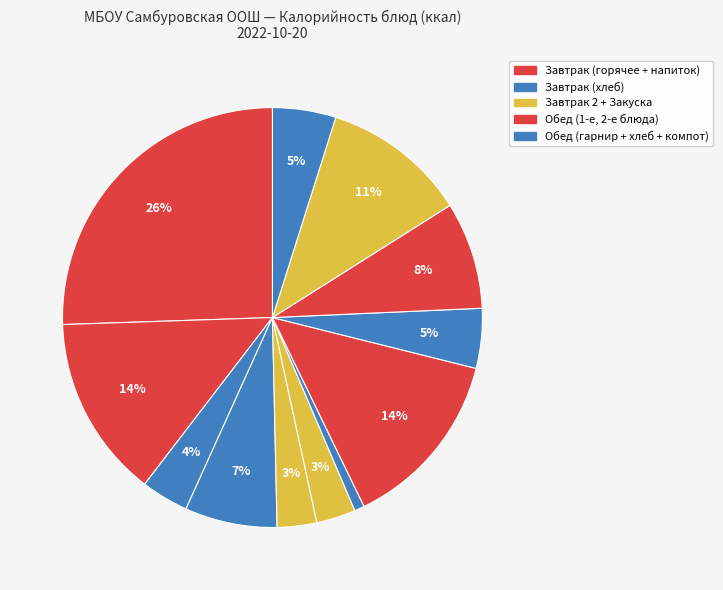

Count the number of slices in the pie.

12